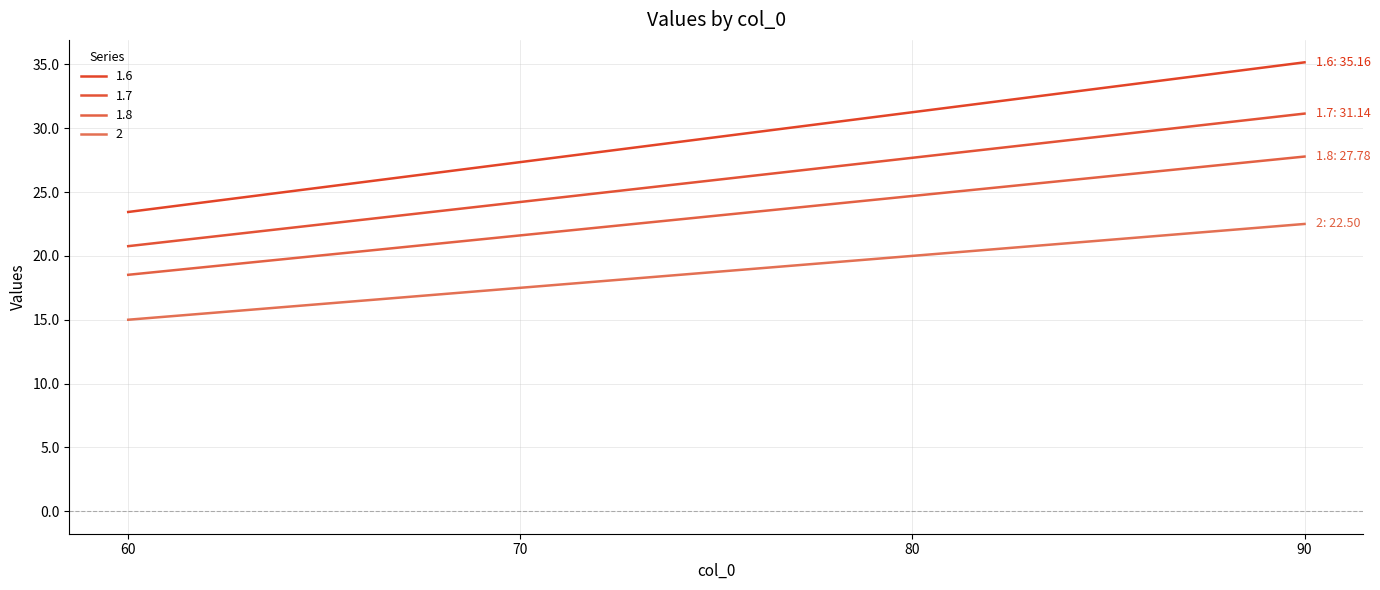

Count the number of data series in this chart.

4